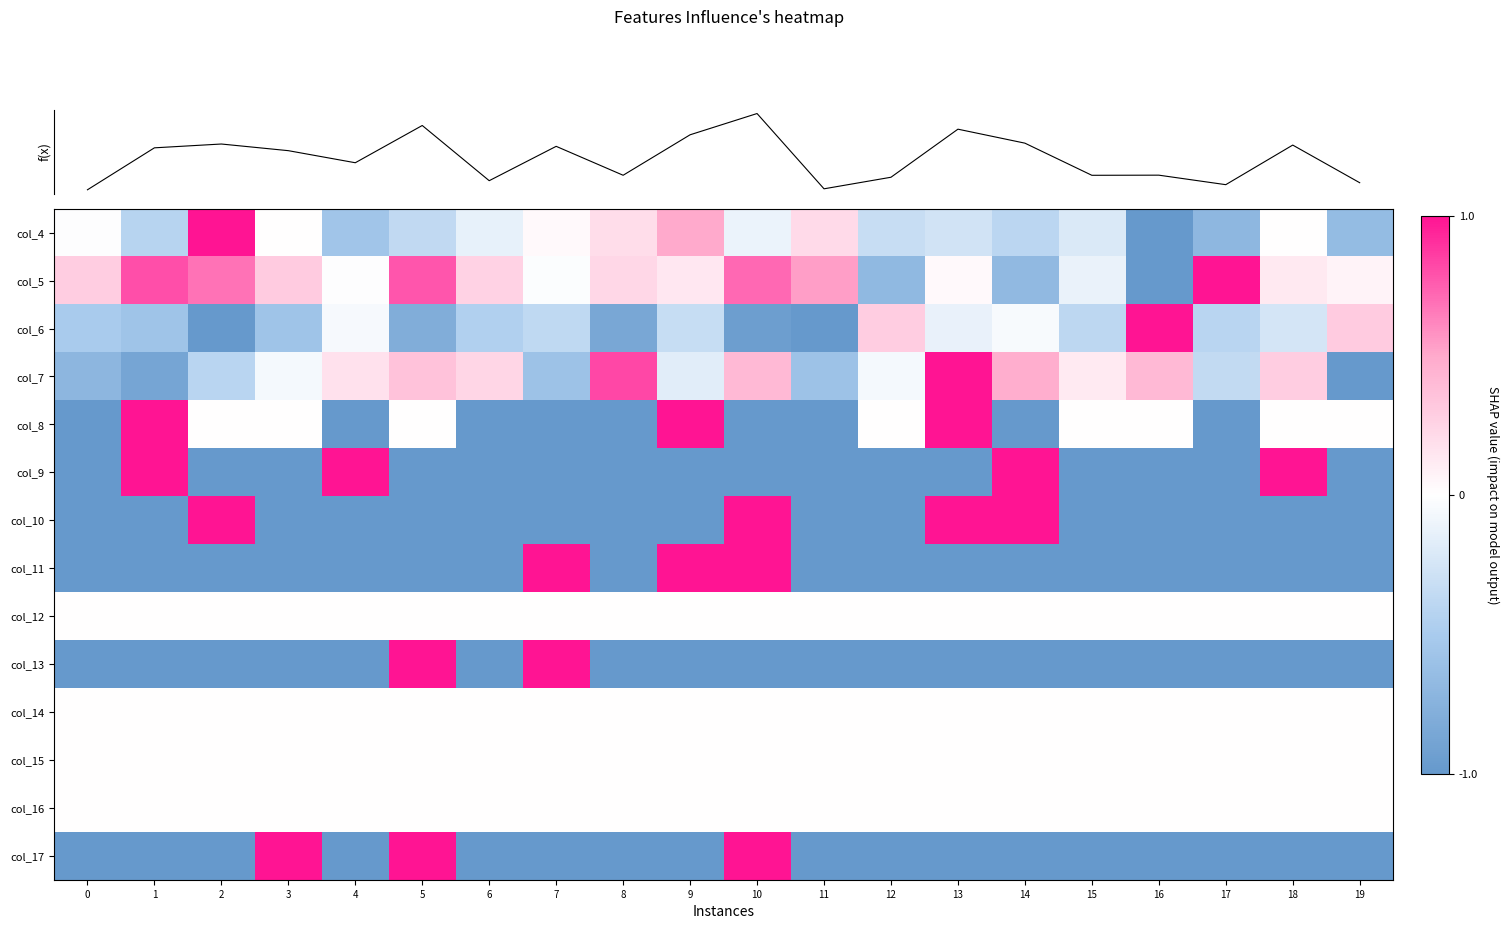

Rank the categories by col_13 value from highest to lowest.

5, 7, 0, 1, 2, 3, 4, 6, 8, 9, 10, 11, 12, 13, 14, 15, 16, 17, 18, 19